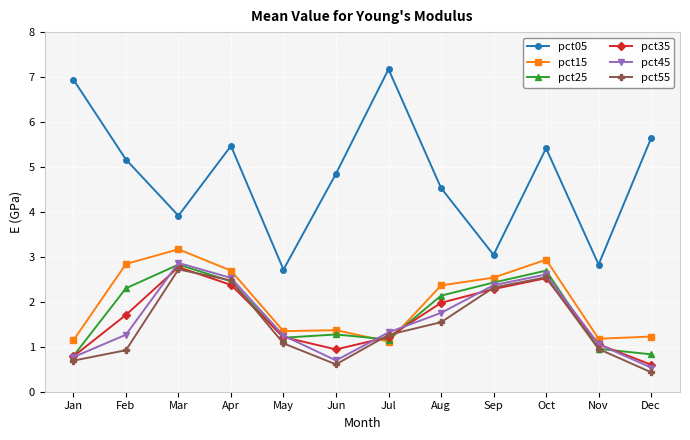

How many categories are shown in the chart?

12